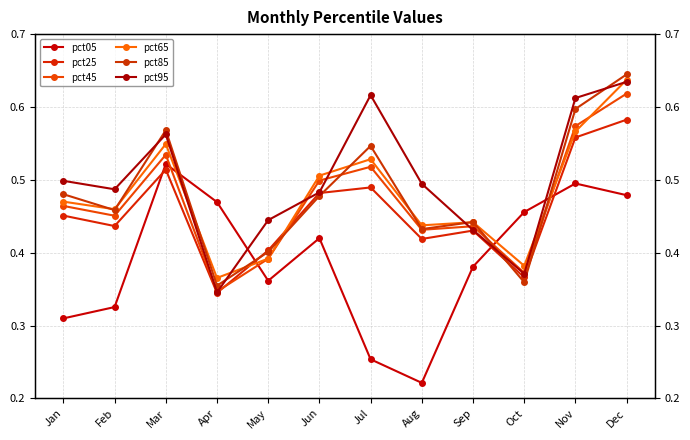

Which series has the largest total across all categories?

pct95